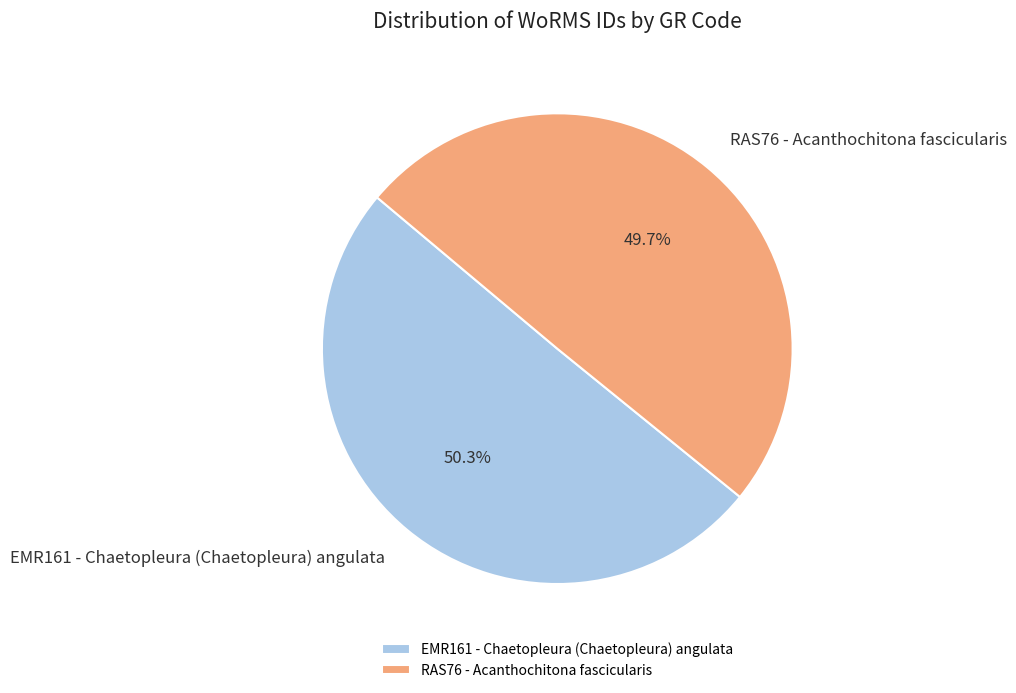

To the nearest percent, what is the average slice percentage?

50%